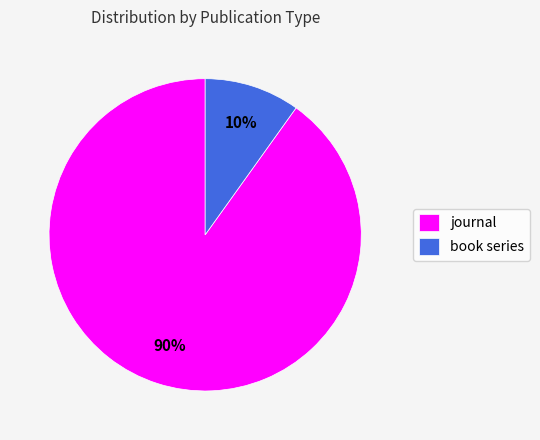

Is it true that journal is 99% of the pie?

False